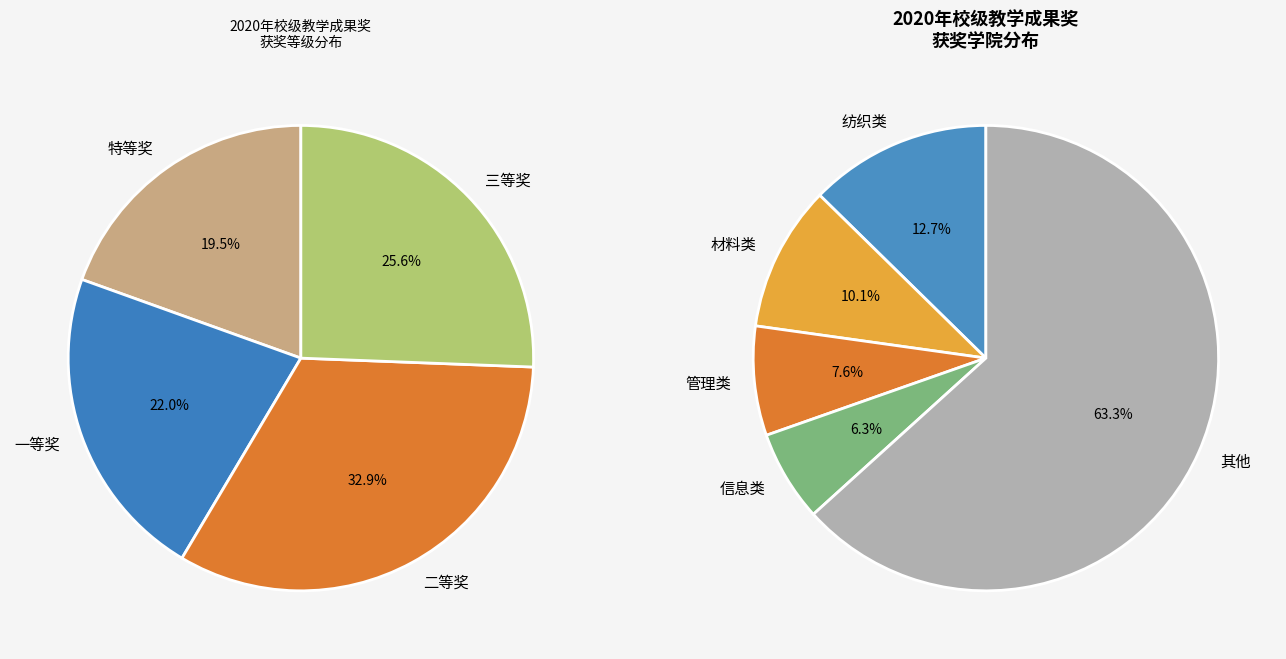

What percentage is the 三等奖 slice, to the nearest percent?

26%